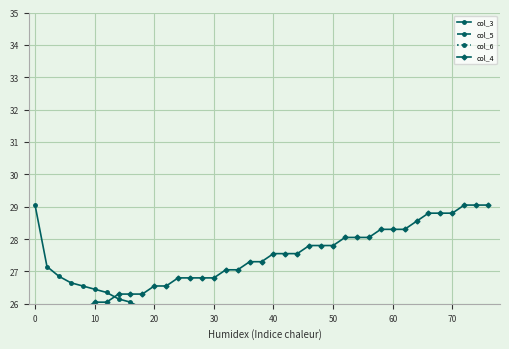

What is the difference between the maximum and minimum values in the col_4 series?

6.0